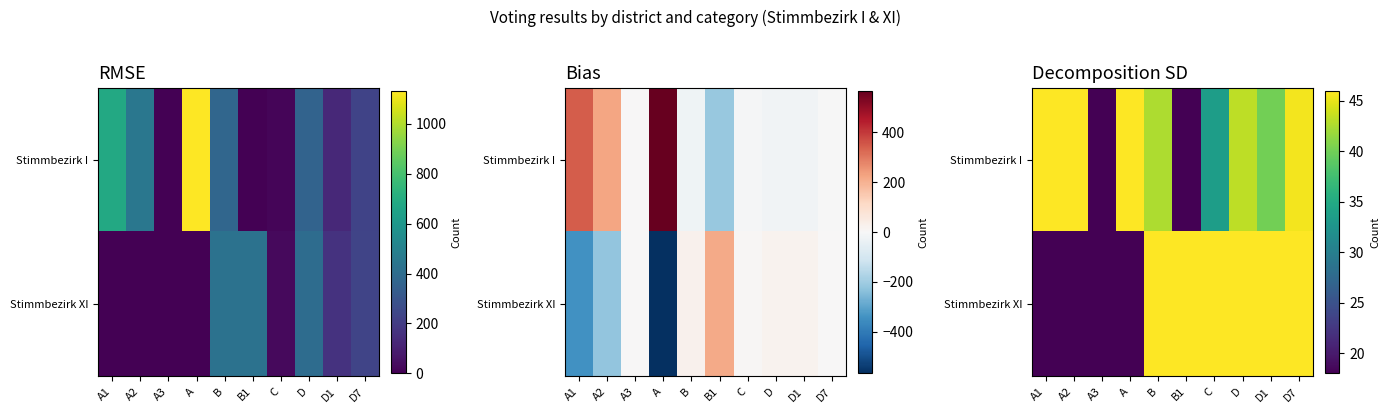

What is the sum of all Stimmbezirk I values?

378.9